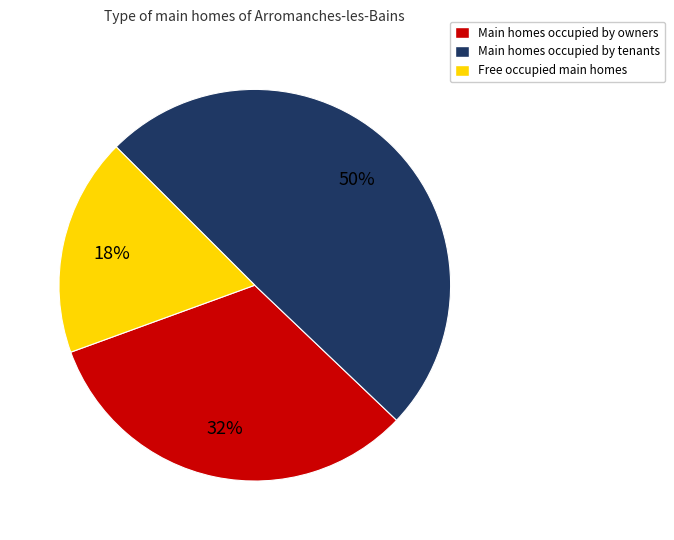

Count the number of slices in the pie.

3